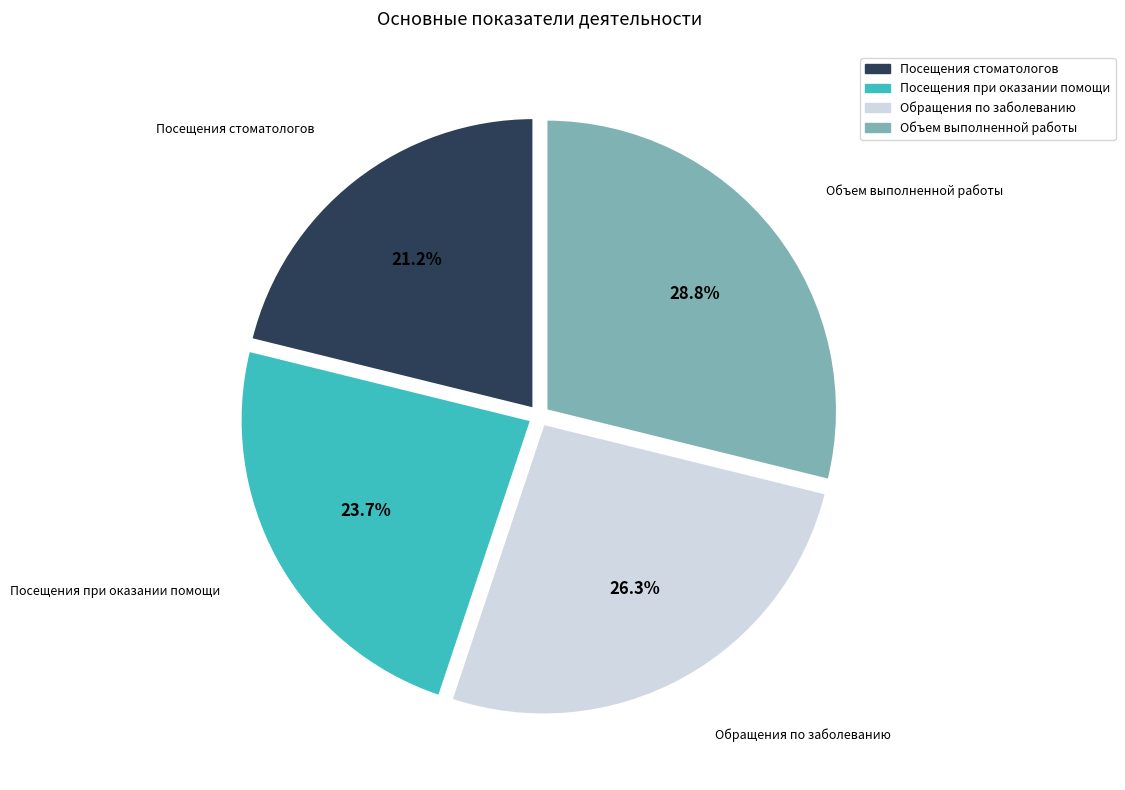

Which has a higher value, Посещения стоматологов or Посещения при оказании помощи?

Посещения при оказании помощи